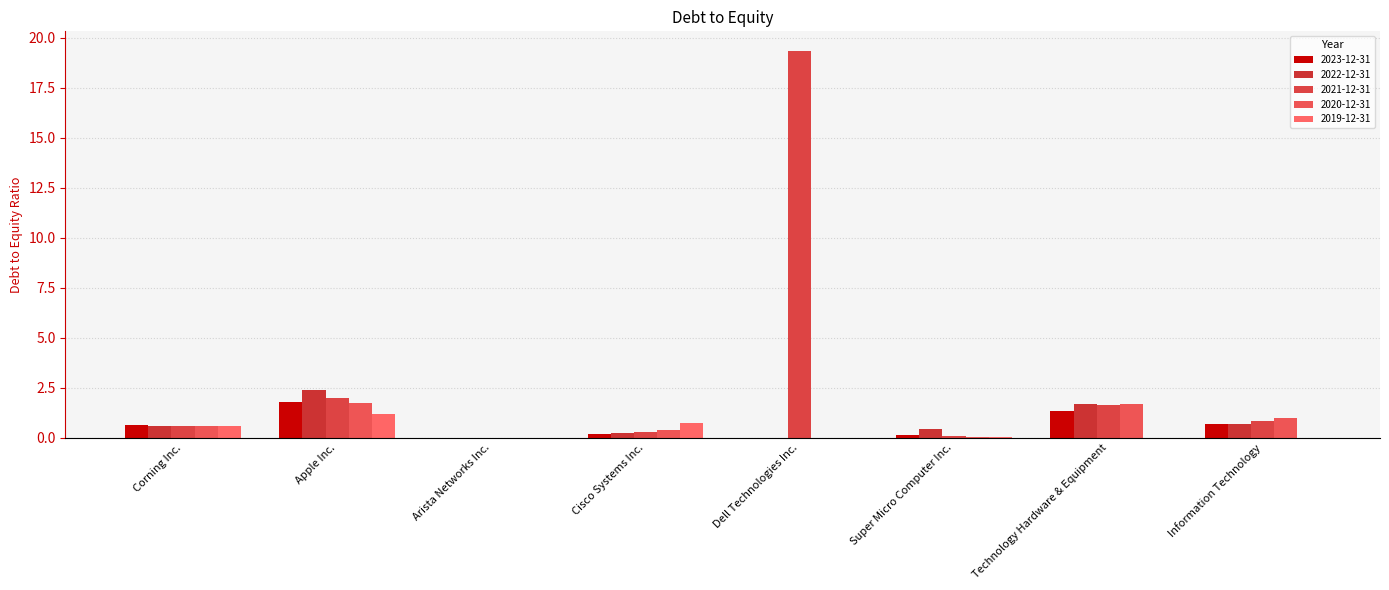

How many series are shown in this chart?

5